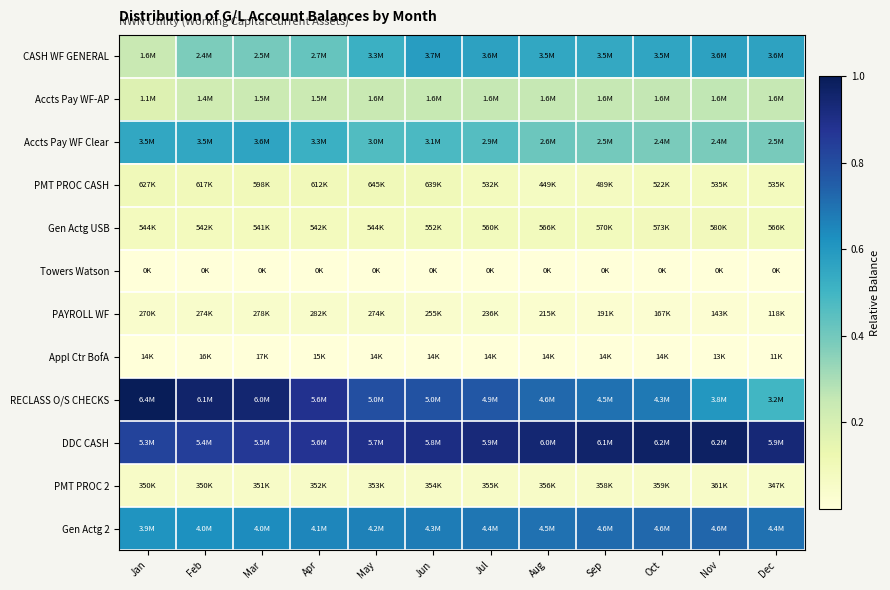

Which series has the largest total across all categories?

DDC CASH